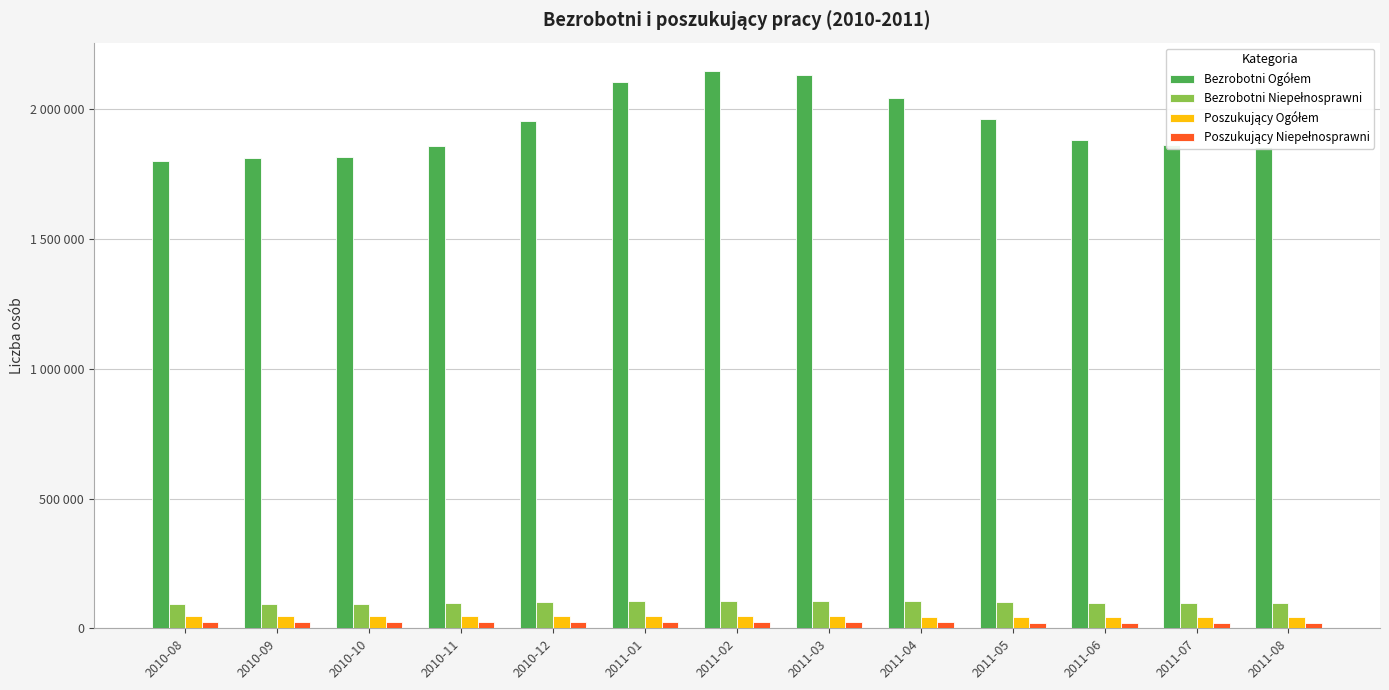

What is the label of the 8th bar from the left?

2011-03